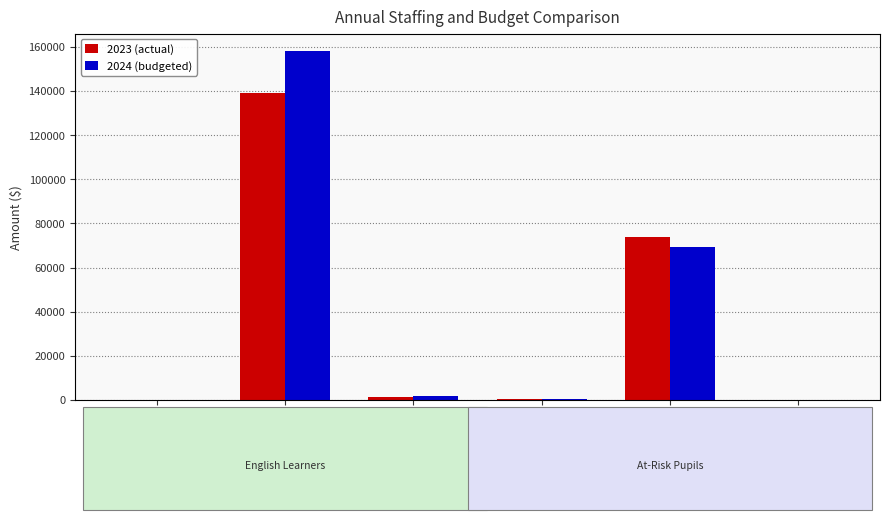

What is the value of the 2023 (actual) bar at the 6th from the left?

259.7